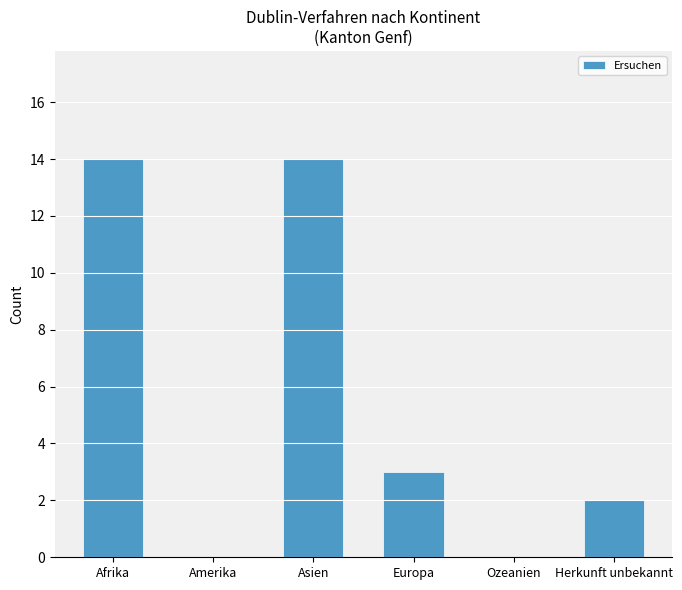

Approximately how many times larger is the value at Europa compared to Afrika?

0.2